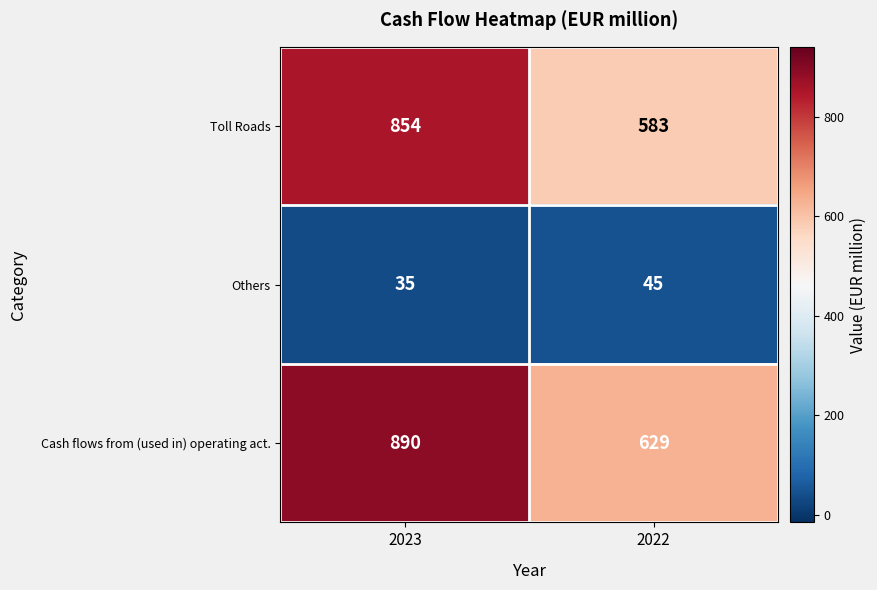

Rank the categories by Others value from highest to lowest.

2022, 2023